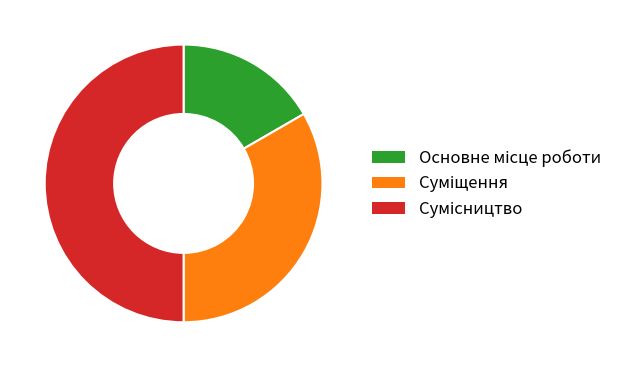

Is it true that Сумісництво is 50% of the pie?

True